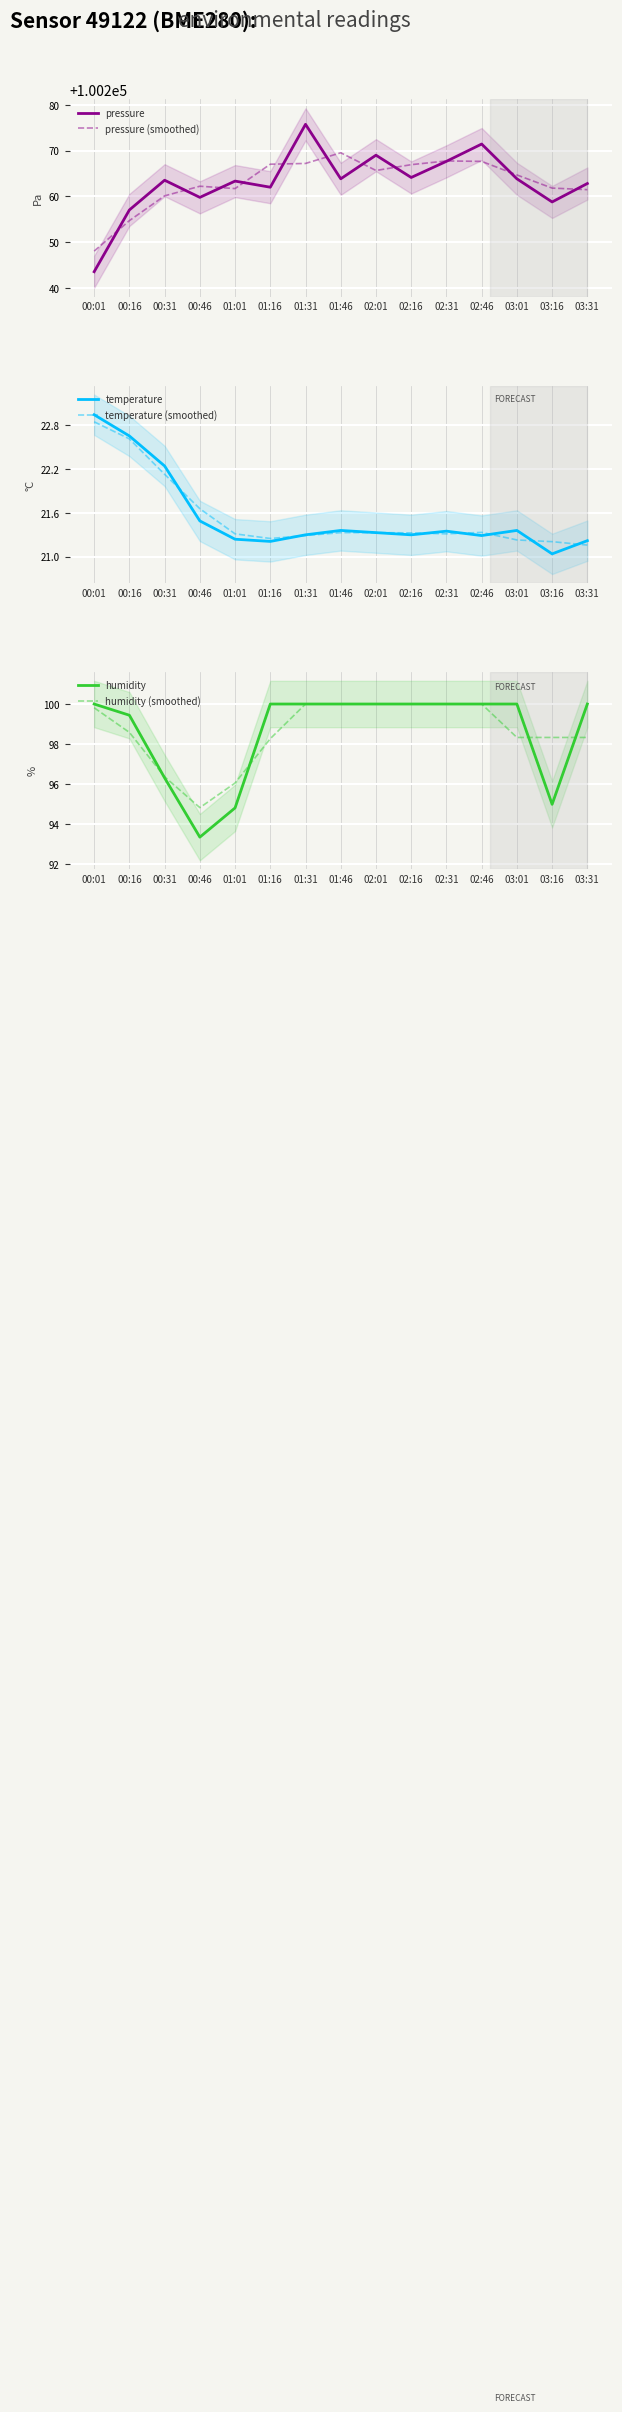

What is the difference between the maximum and minimum values in the humidity (smoothed) series?

5.2